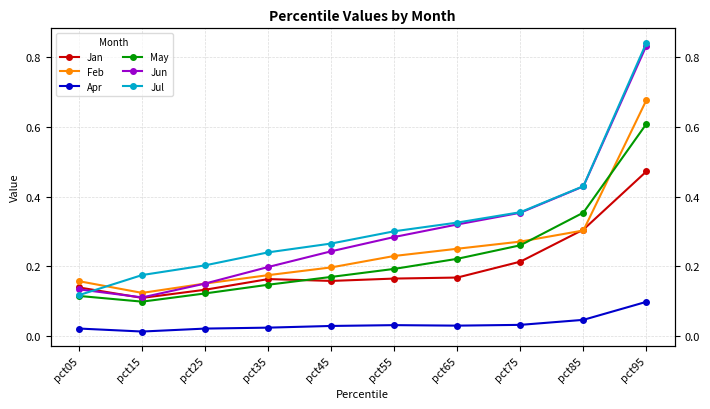

What is the value of the Jan point at the 8th from the left?

0.2